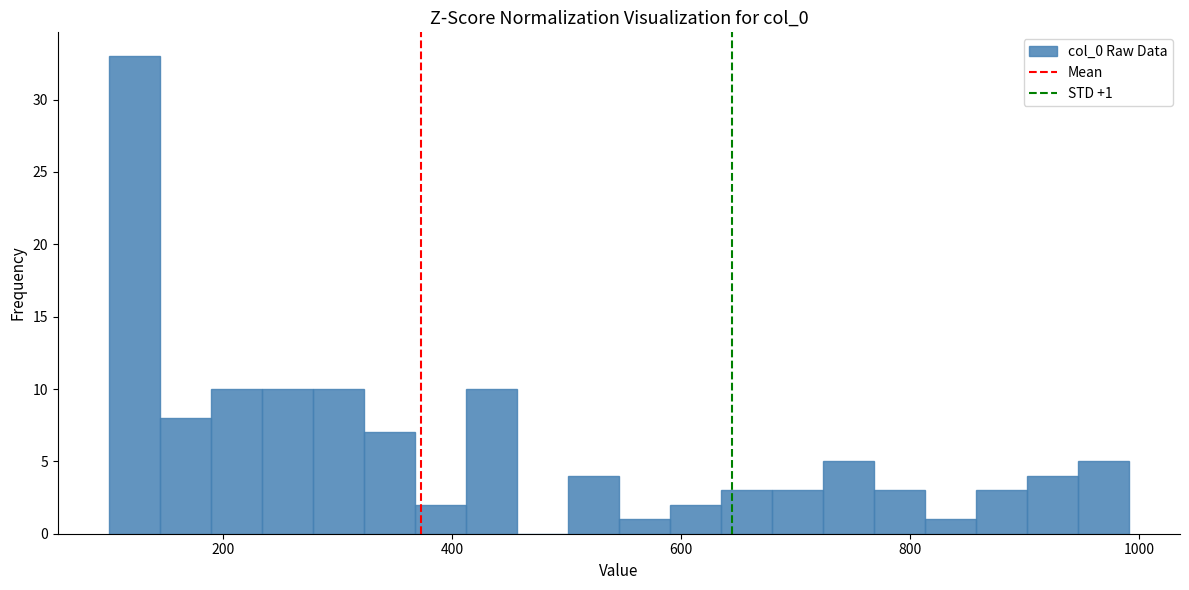

Around what value on the x-axis is the tallest bar? Give the approximate position of its centre, as read against the axis.

120